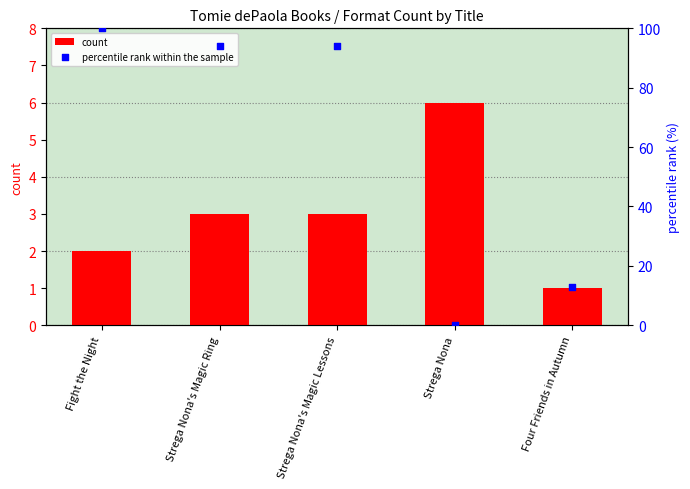

Is the value of percentile rank within the sample at Strega Nona greater than the value of count at Strega Nona?

No